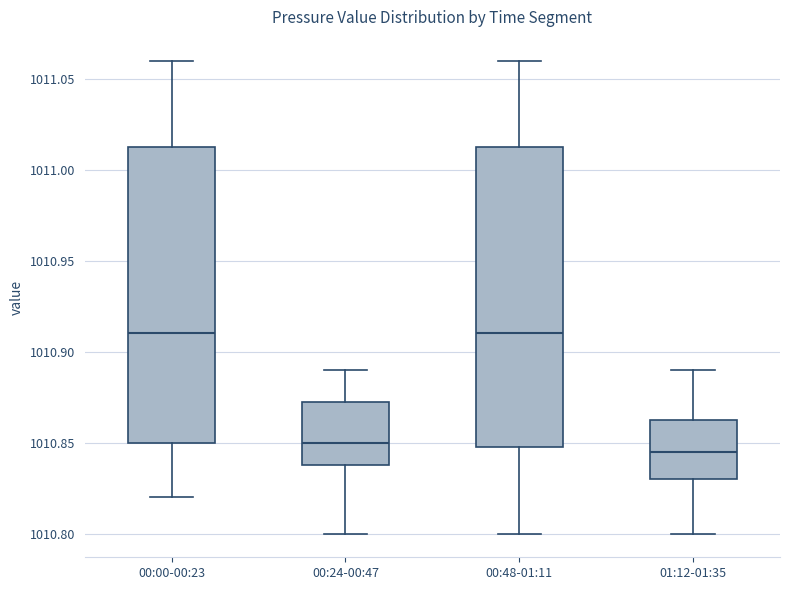

Where is the upper edge of the box for 00:00-00:23 on the y-axis? The values are not printed on the chart, so give them approximately, as read against the axis.

1011.015